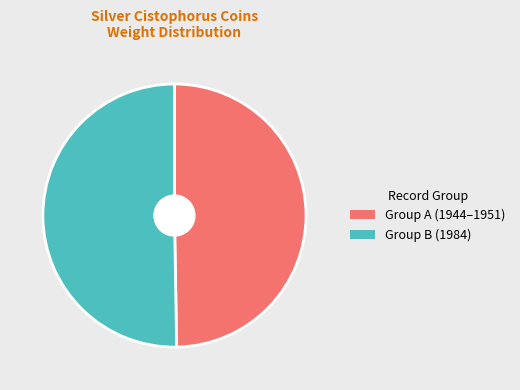

The Group B (1984) slice represents 50% of the pie. True or false?

True